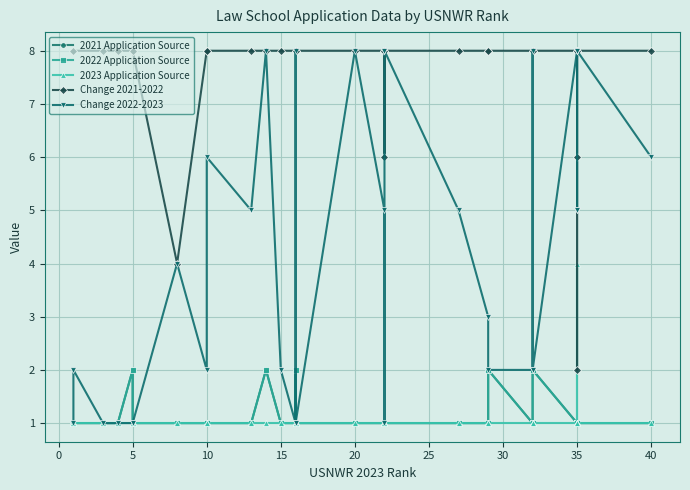

Which series has the largest range (max minus min)?

Change 2022-2023